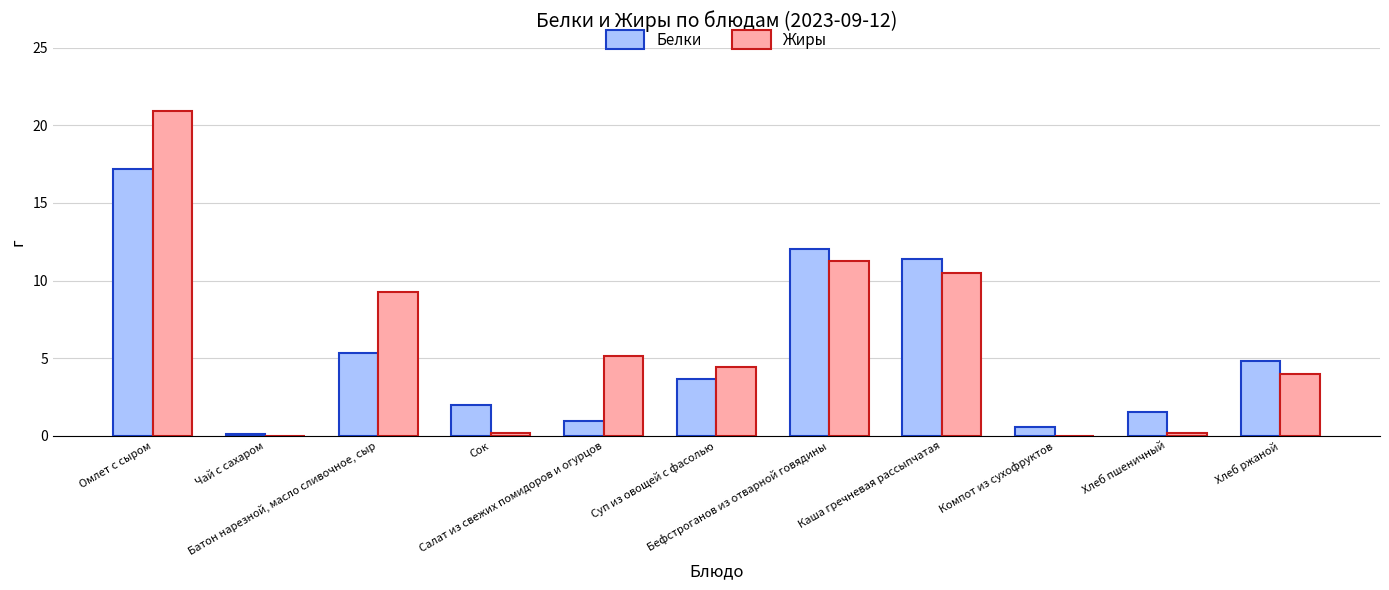

Where does the Жиры series first go above 4?

Омлет с сыром